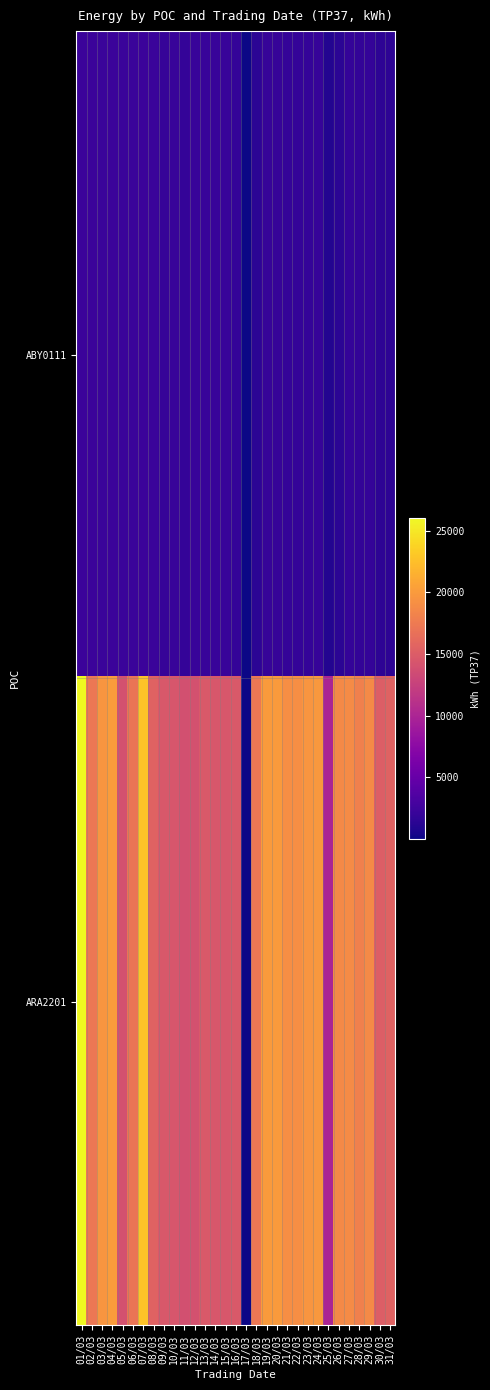

At 07/03, list the series in order from smallest to largest.

ABY0111, ARA2201